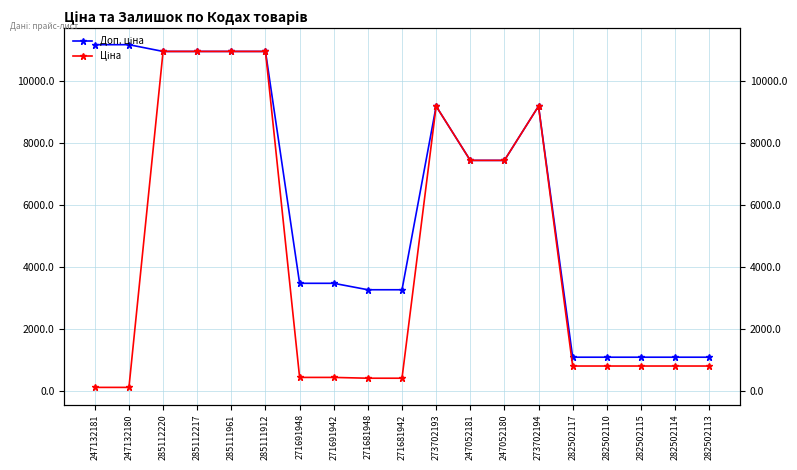

Does the chart display data point markers on the line(s)?

Yes